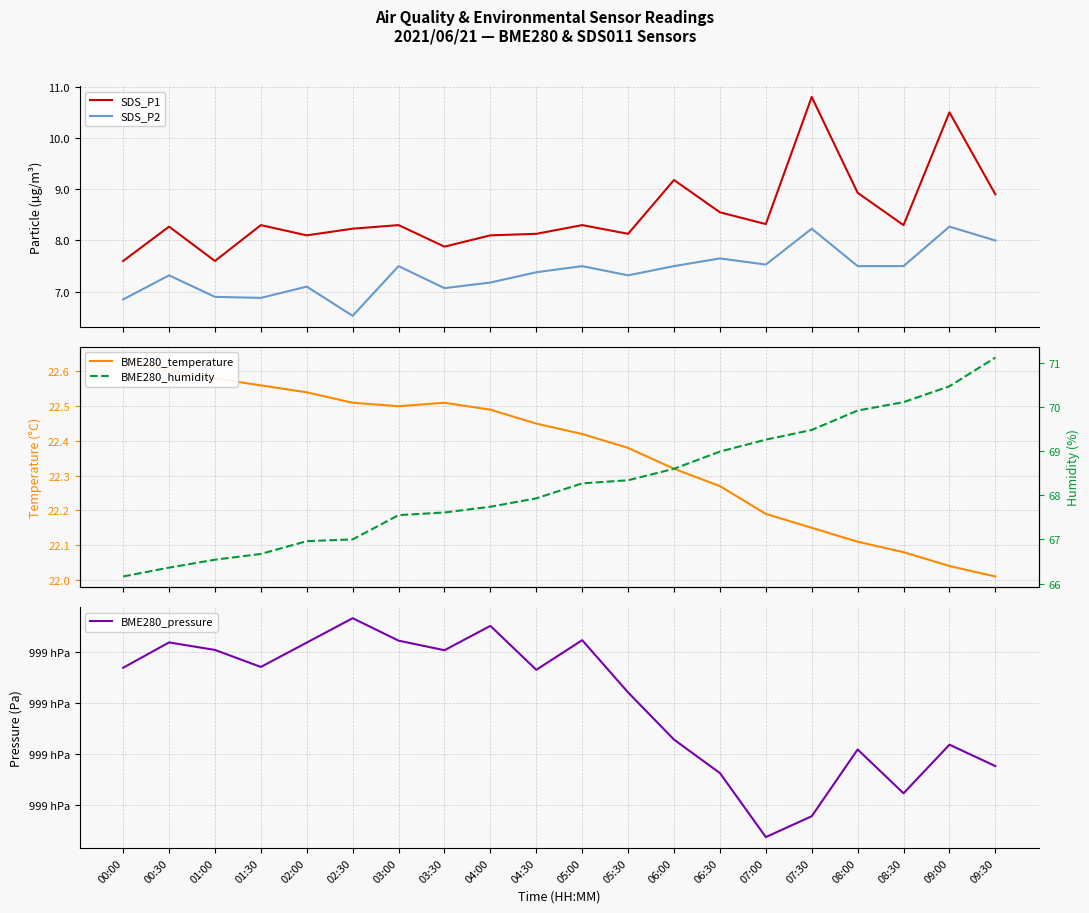

What is the minimum value shown in the chart?

6.5